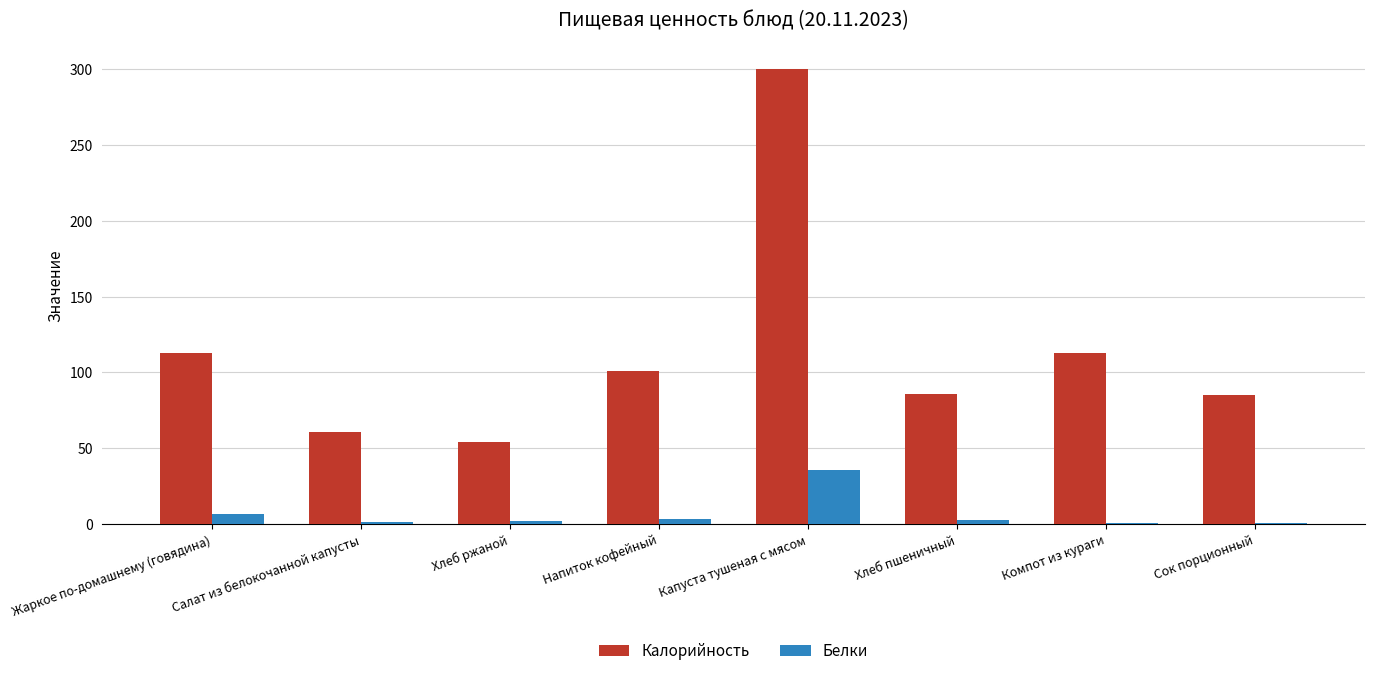

True or false: Белки has a value of 3.2 at Напиток кофейный.

True